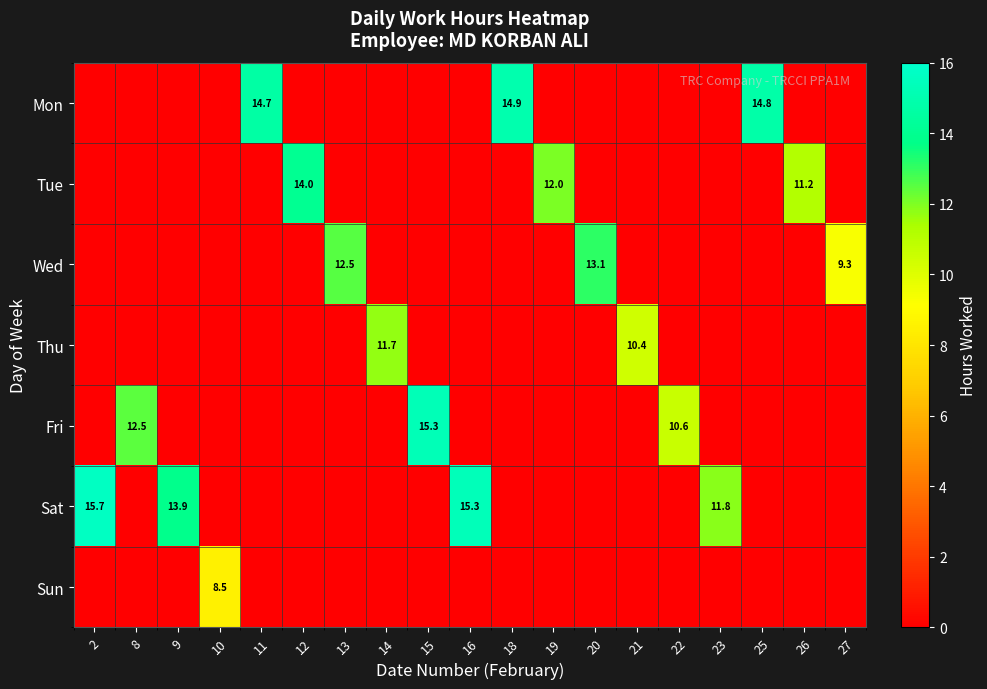

At which label is Sat closest to 7?

23